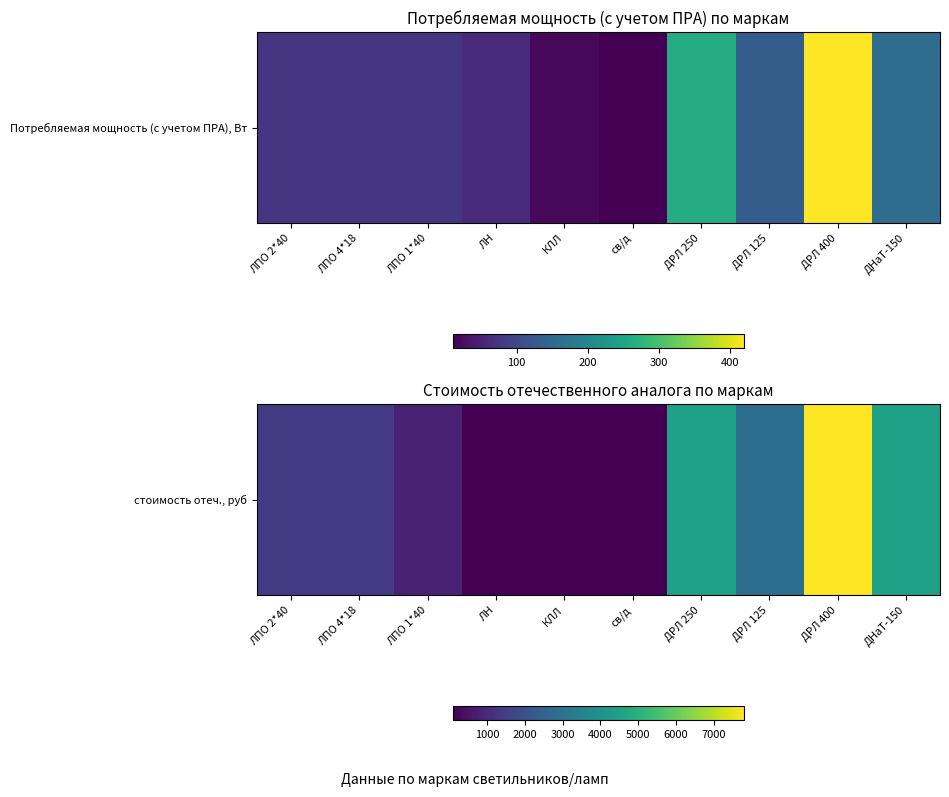

How many data points are less than 1400?

4